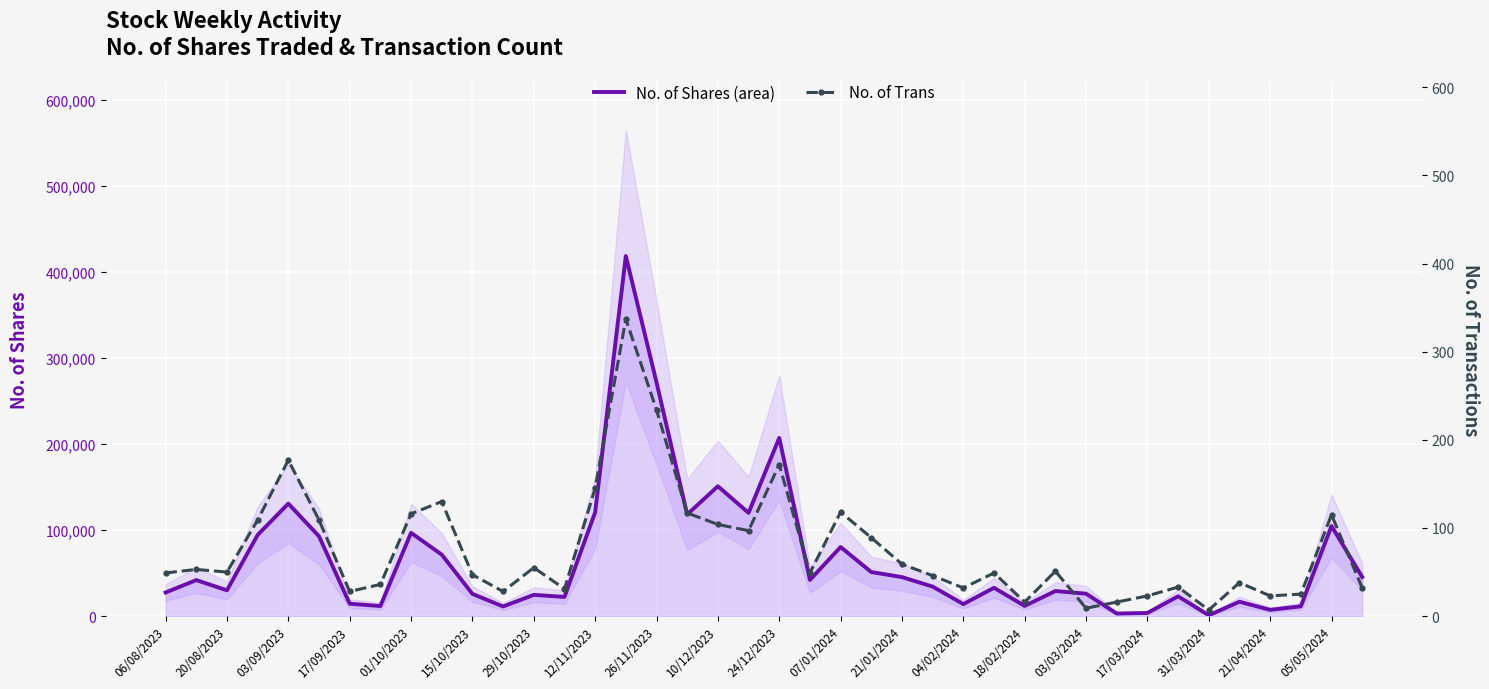

True or false: No. of Trans and No. of Shares (area) intersect in this chart.

False